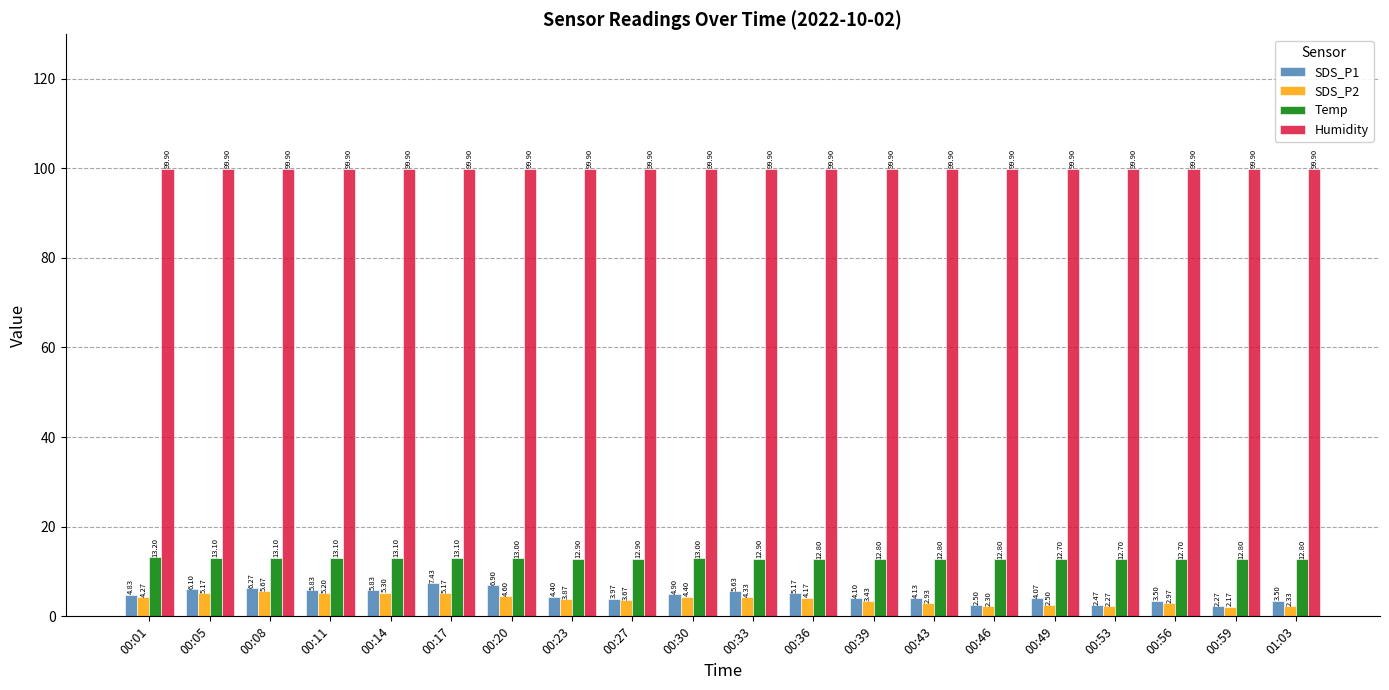

The Humidity series shows 99.9 at 00:01. True or false?

True